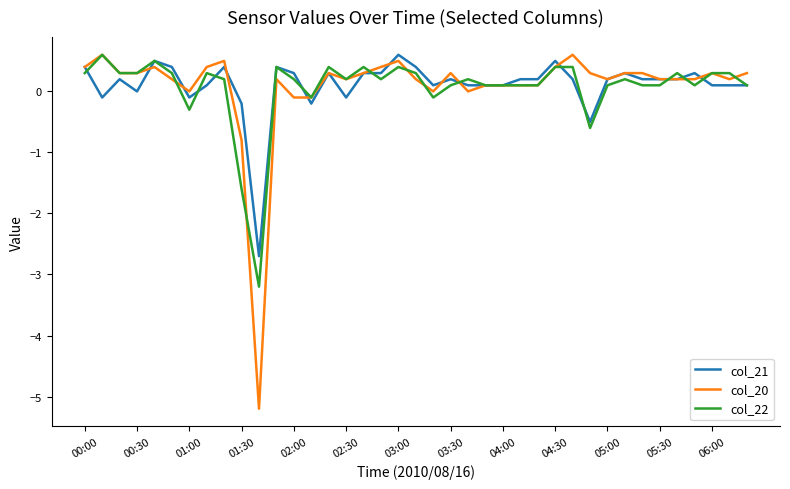

What is the maximum value for col_21?

0.6